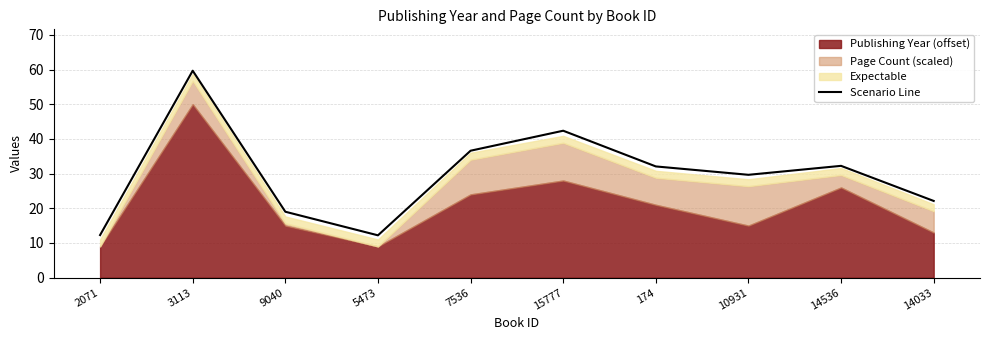

What is the maximum value shown in the chart?

59.7